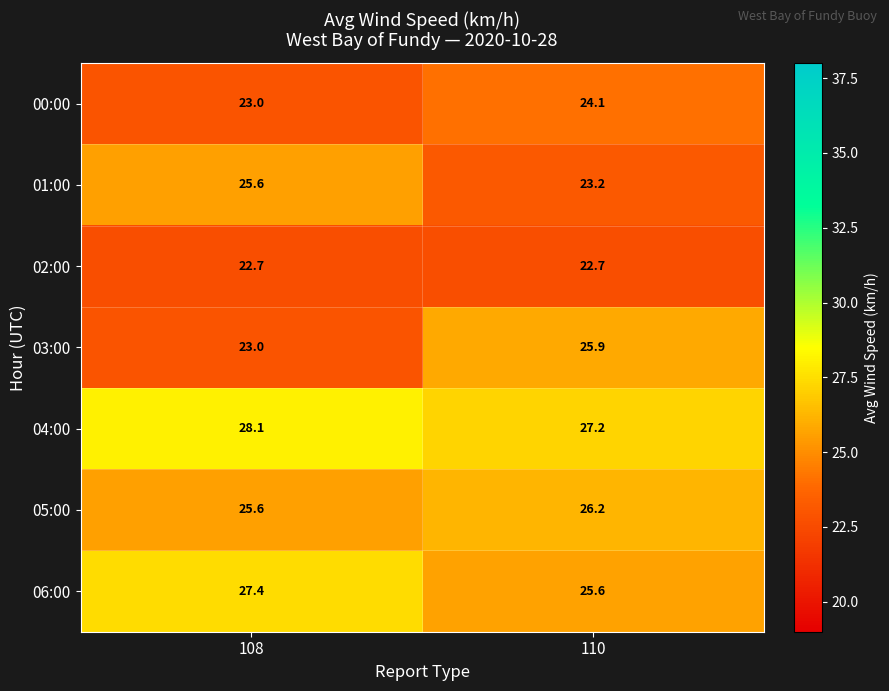

Read the 06:00 value at 110.

25.6